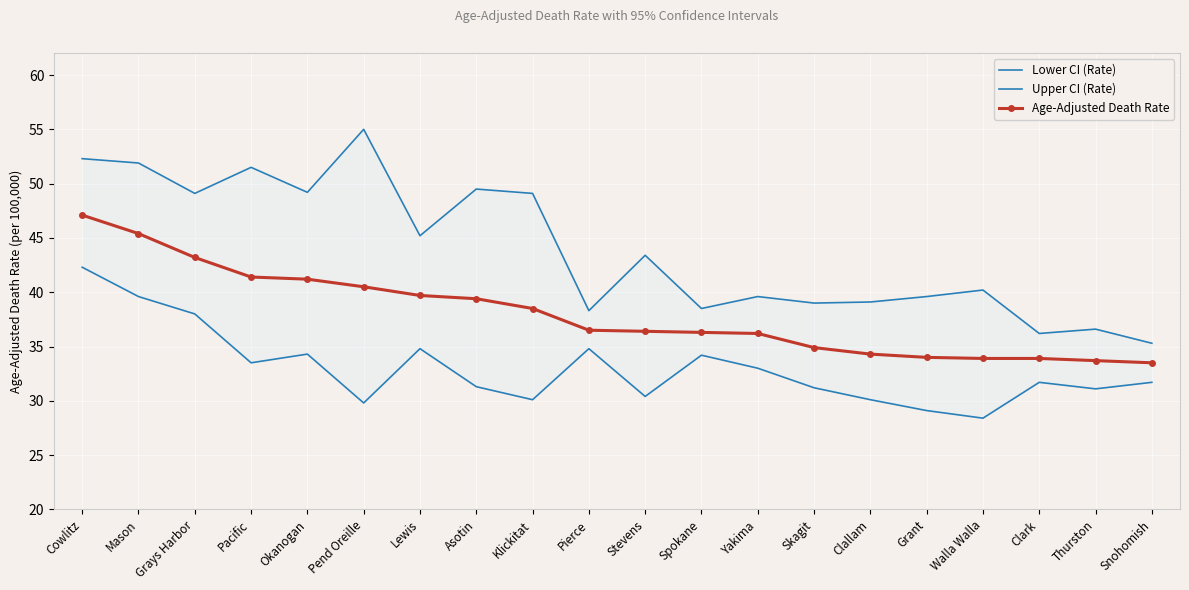

What are all the series names shown in the legend?

Lower CI (Rate), Upper CI (Rate), Age-Adjusted Death Rate